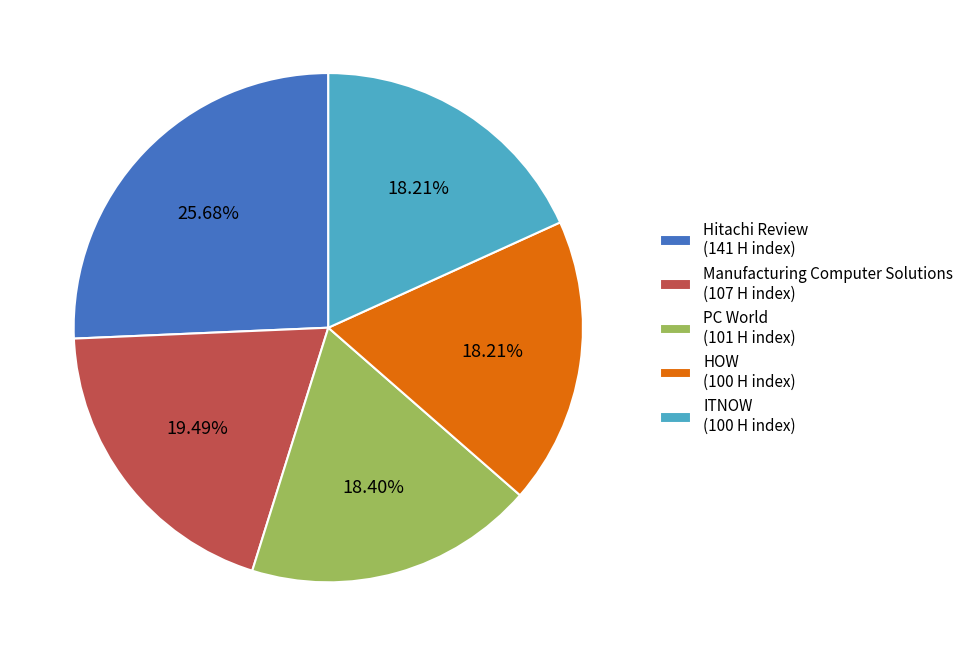

Is there a majority slice in this chart?

No